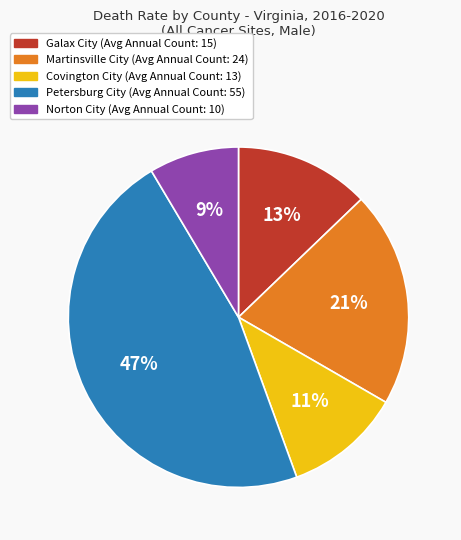

Does Covington City account for over 50% of the chart?

No